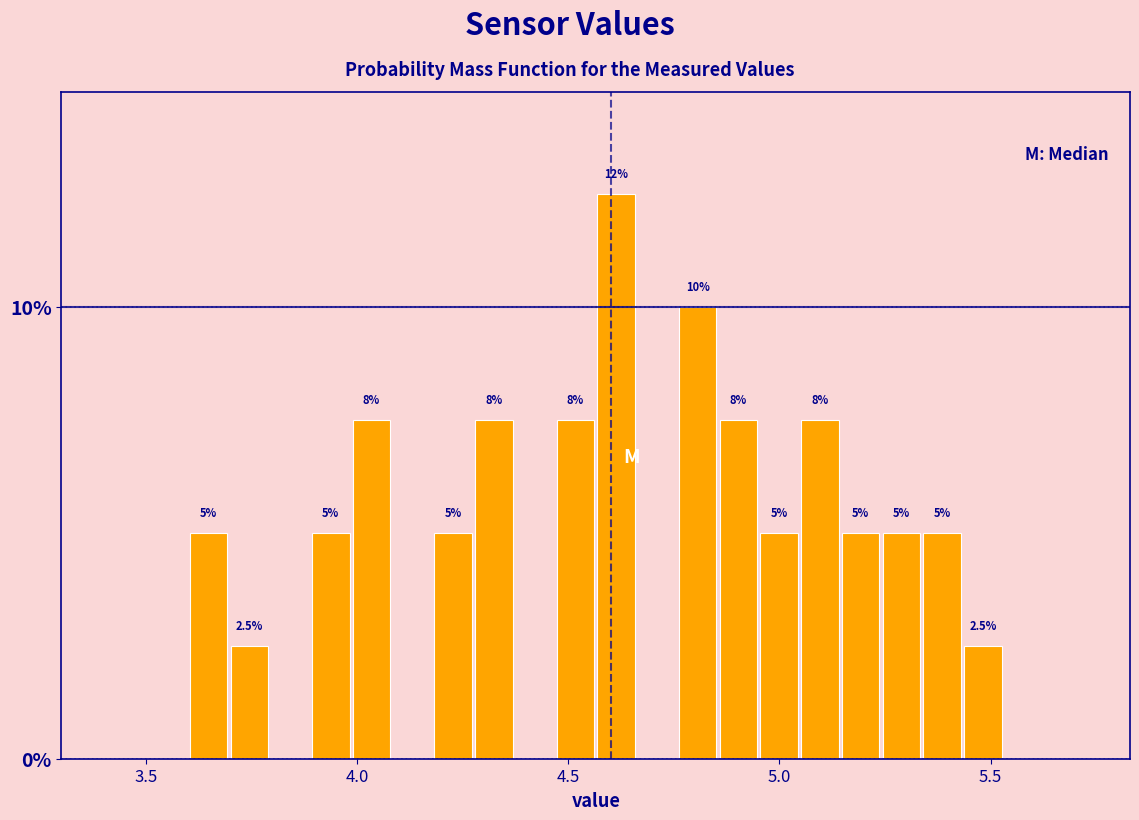

Around what value on the x-axis is the tallest bar? Give the approximate position of its centre, as read against the axis.

4.60